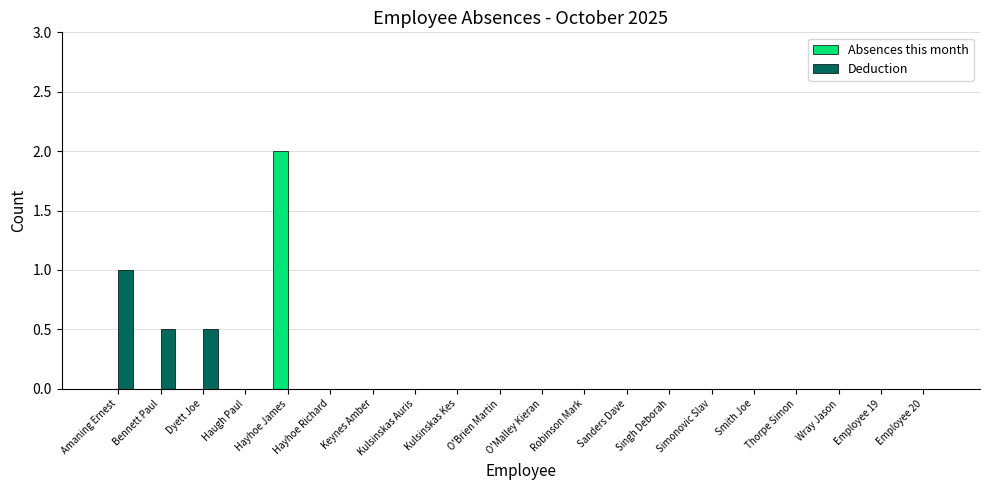

Which series has the largest range (max minus min)?

Absences this month